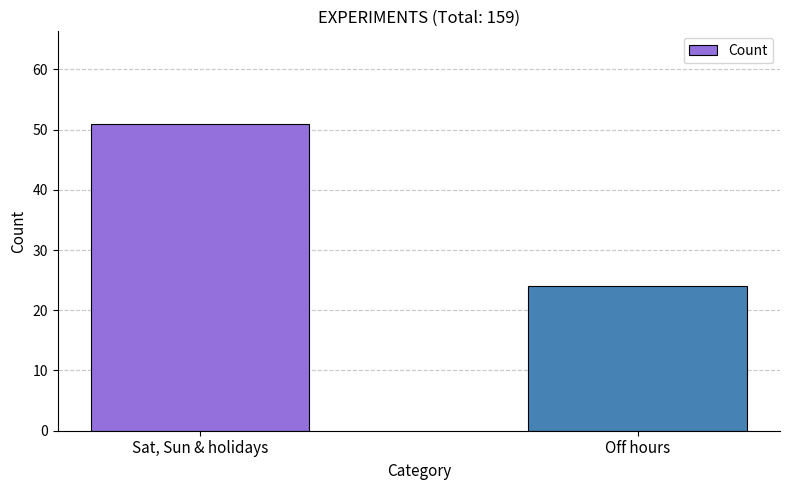

Rank the categories by value from lowest to highest.

Off hours, Sat, Sun & holidays